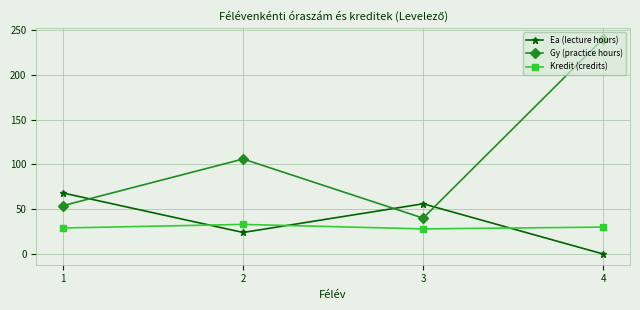

In Gy (practice hours), how many points are lower than both neighbors (excluding endpoints)?

1